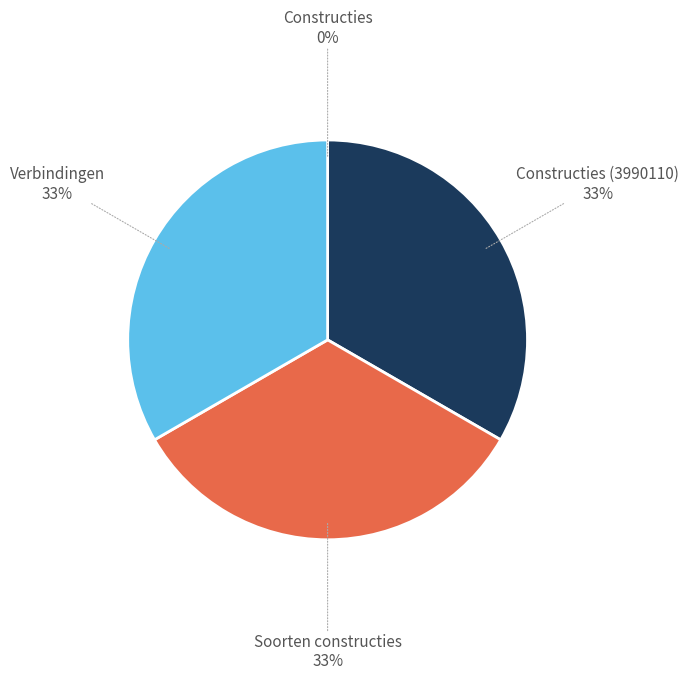

To the nearest percent, what is the average slice percentage?

25%